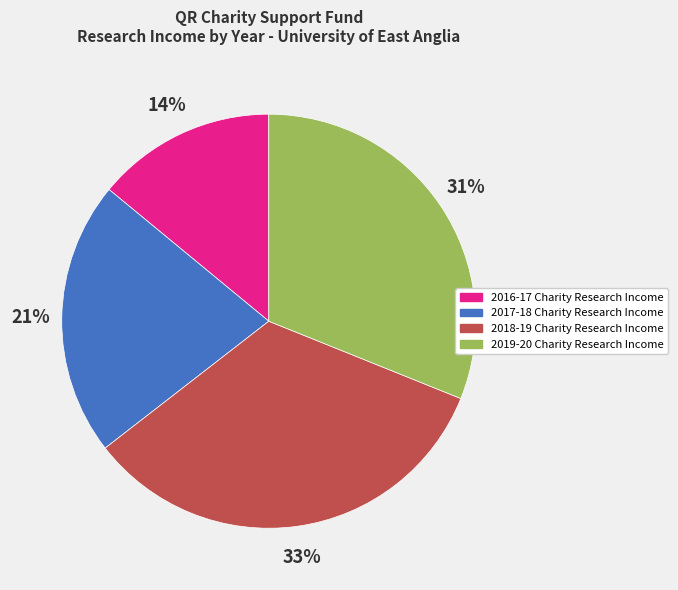

Count the number of slices in the pie.

4